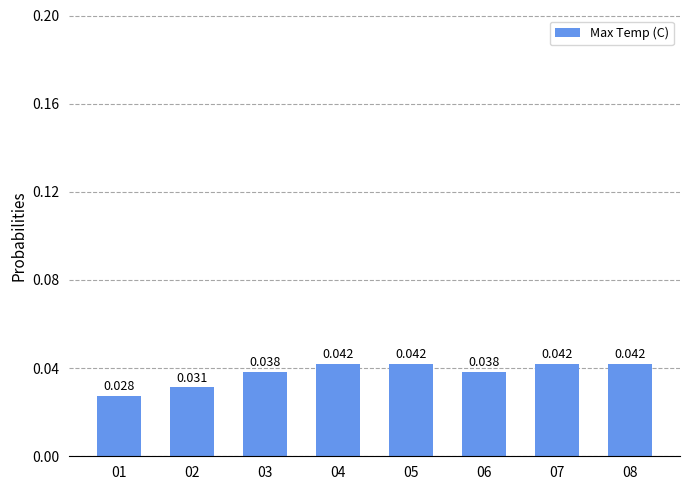

How many data points does each series have?

8